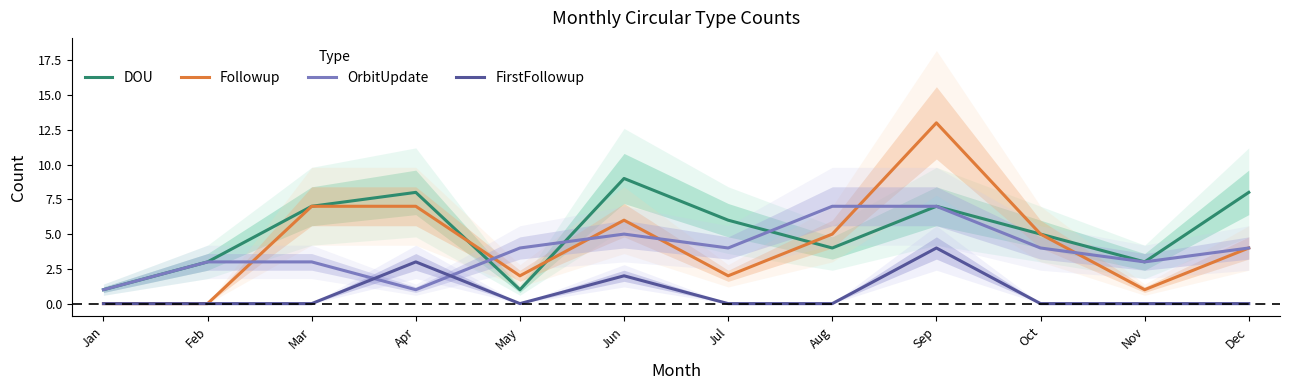

Is it true that FirstFollowup equals -2 at Oct?

False